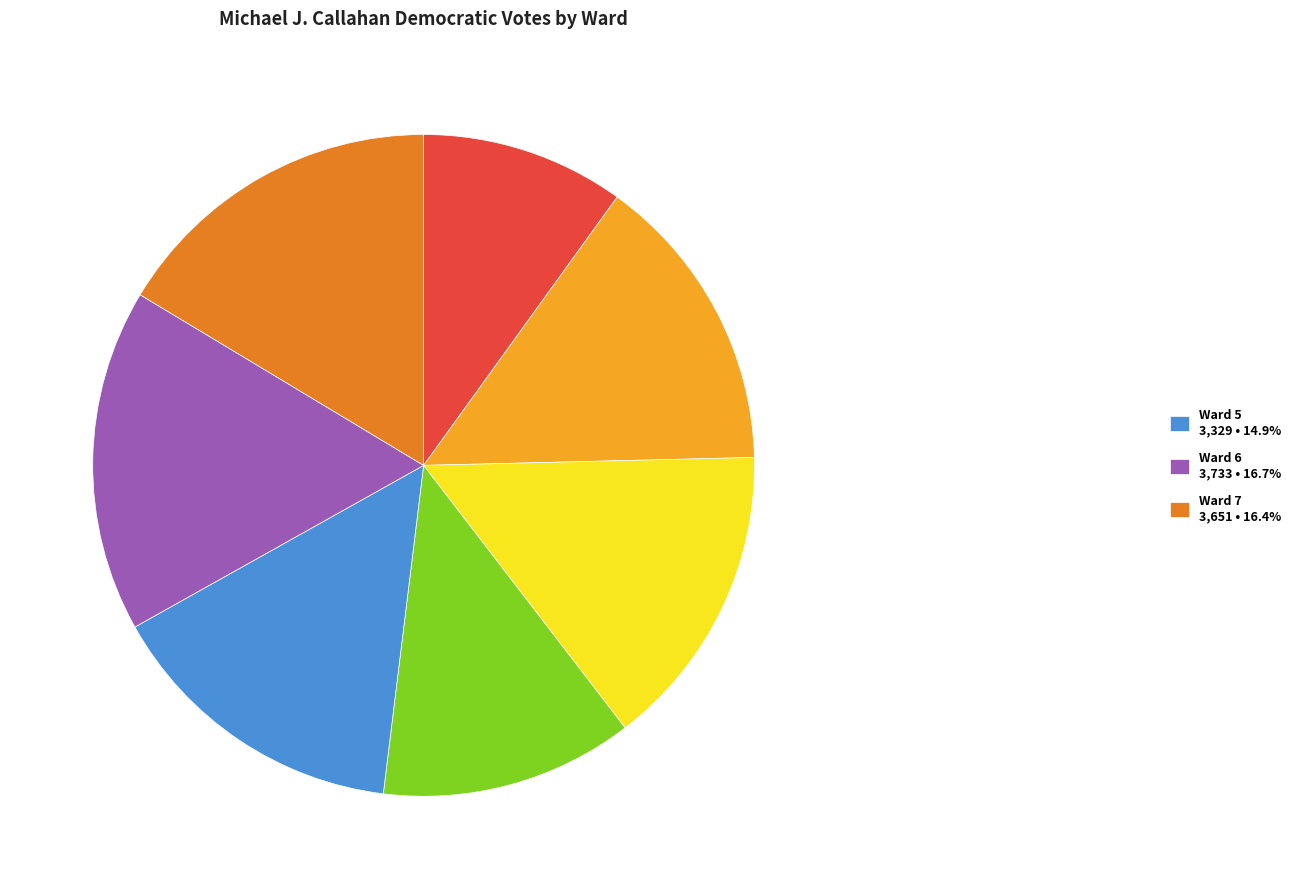

Does any single category account for the majority?

No